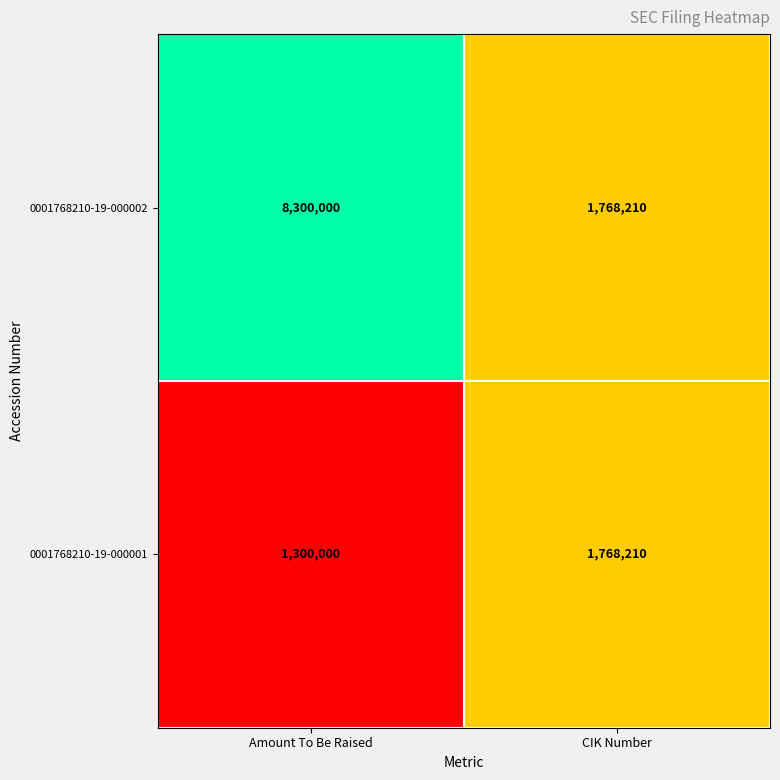

Rank the categories by 0001768210-19-000001 value from highest to lowest.

CIK Number, Amount To Be Raised